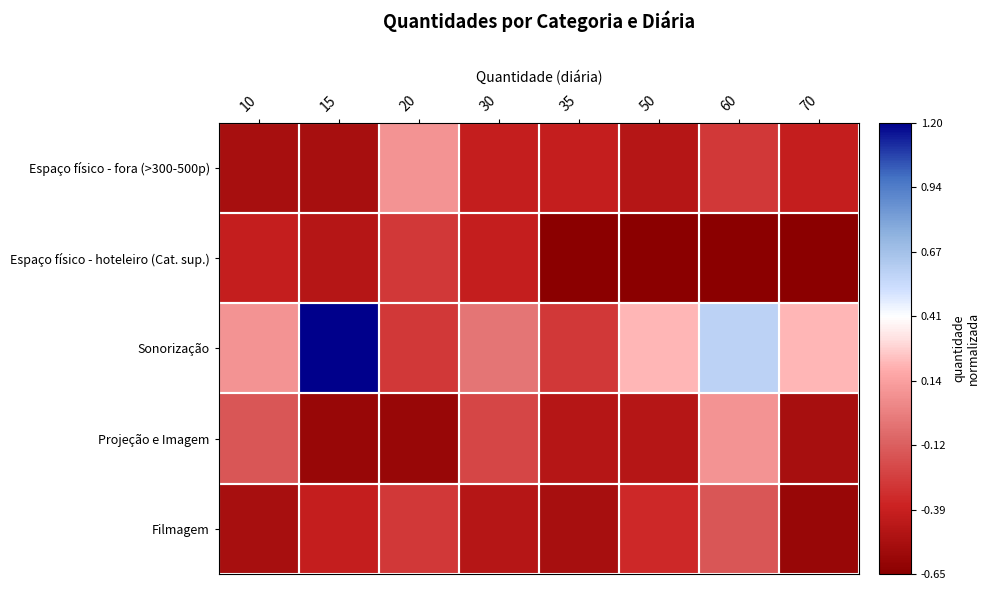

Which has a higher value, 20 or 15?

20